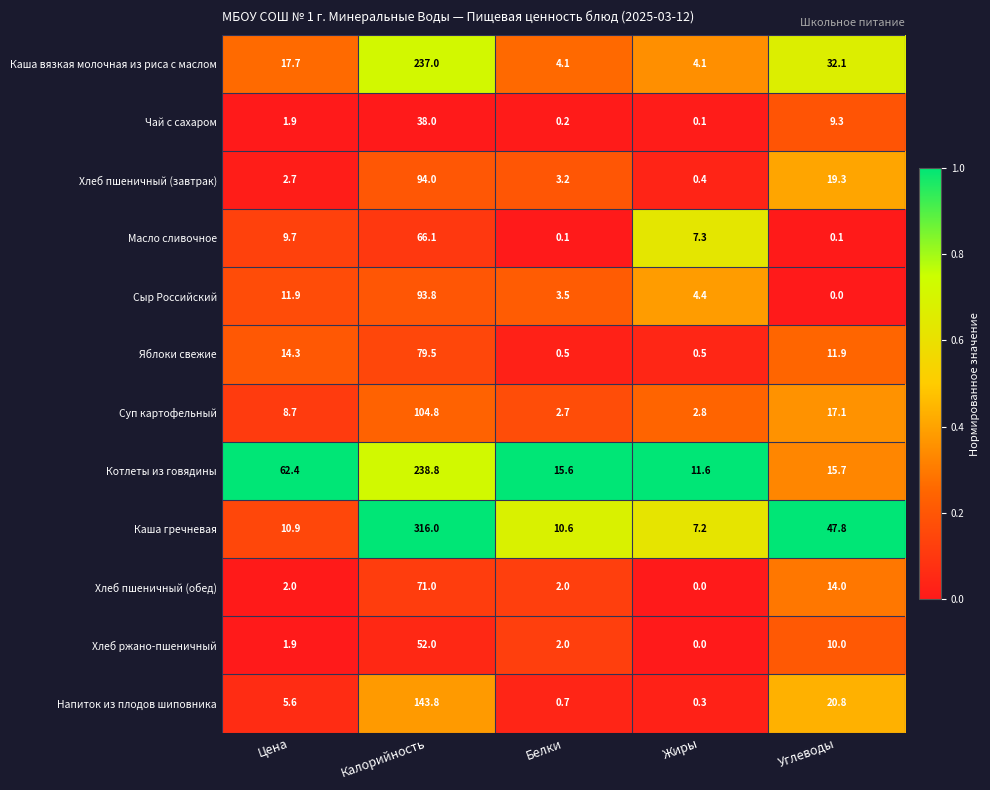

List the series in order of their peak value, highest first.

Каша гречневая, Котлеты из говядины, Каша вязкая молочная из риса с маслом, Напиток из плодов шиповника, Суп картофельный, Хлеб пшеничный (завтрак), Сыр Российский, Яблоки свежие, Хлеб пшеничный (обед), Масло сливочное, Хлеб ржано-пшеничный, Чай с сахаром